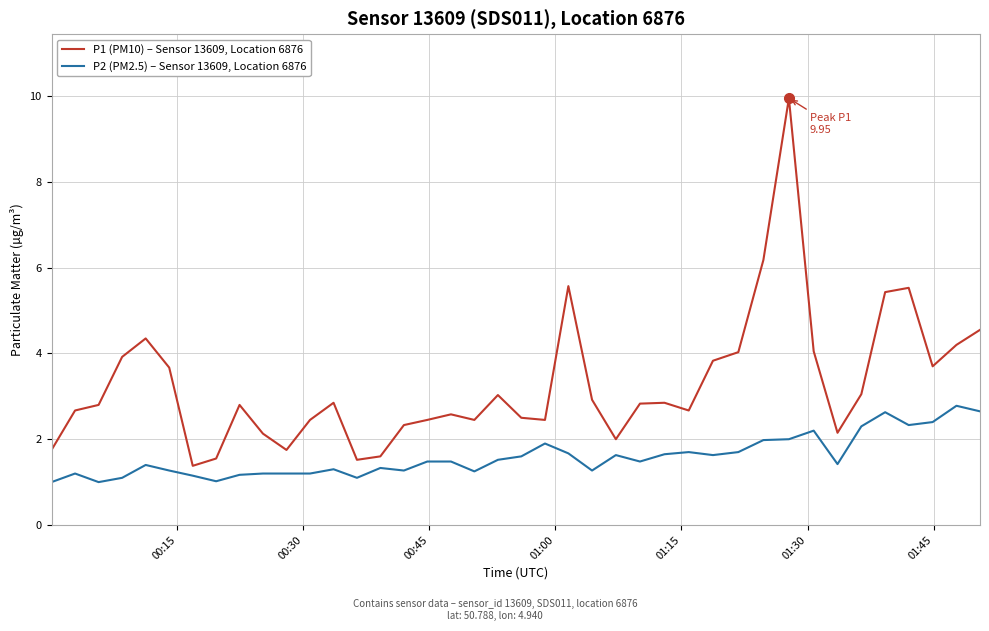

Rank the series by their maximum value, from highest to lowest.

P1 (PM10) – Sensor 13609, Location 6876, P2 (PM2.5) – Sensor 13609, Location 6876